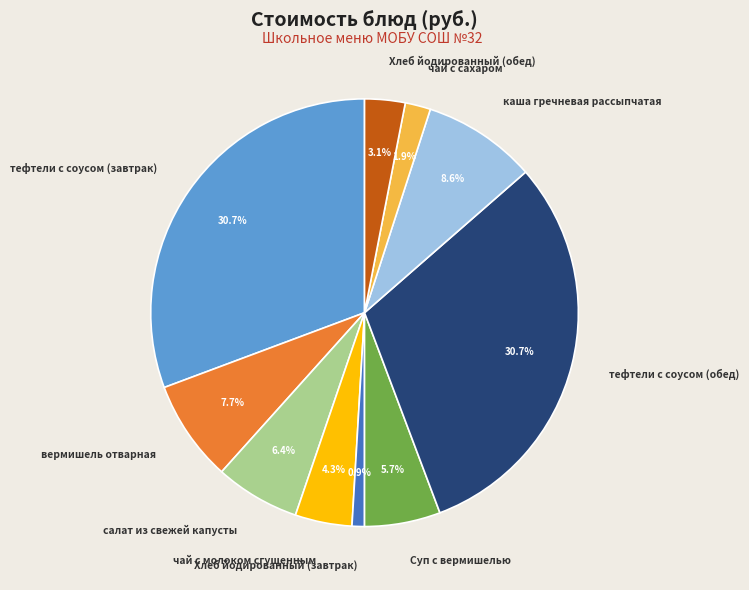

To the nearest percent, what is the difference between the largest and smallest slice percentages?

30%